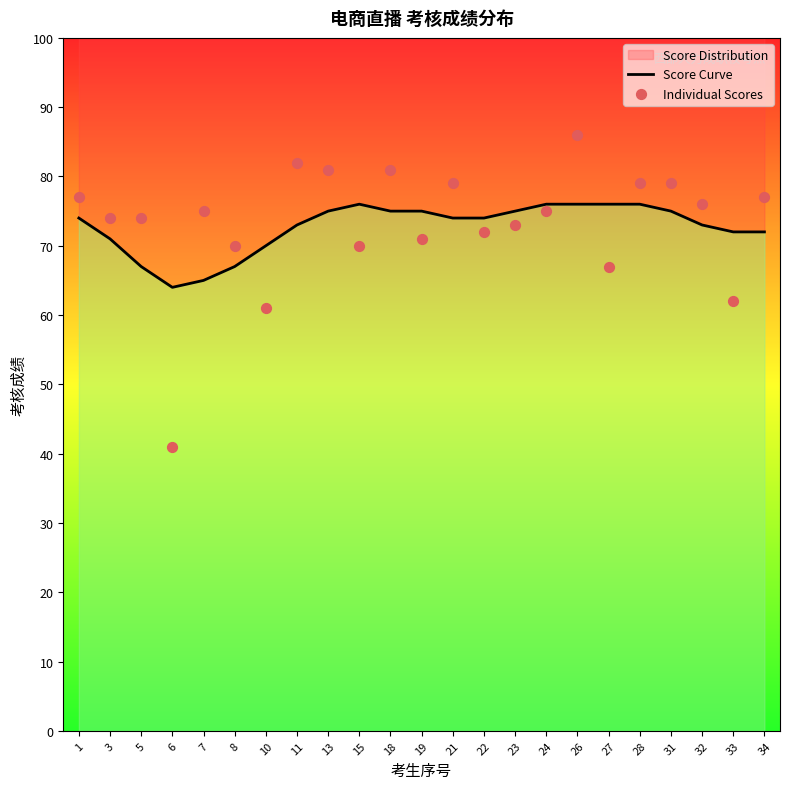

Which series reaches the maximum Y coordinate?

Individual Scores